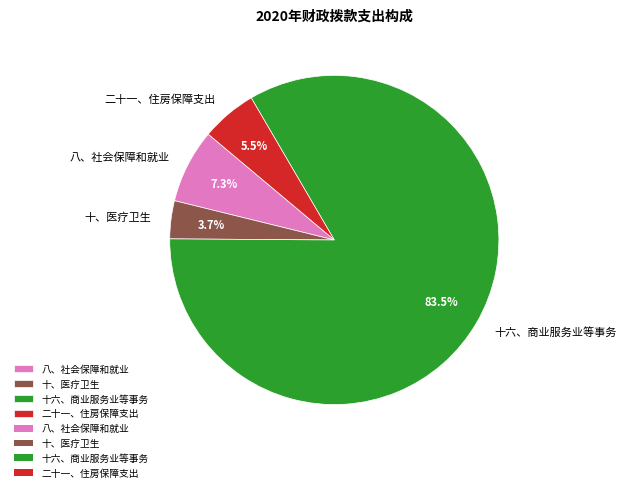

Rank the categories by value from lowest to highest.

十、医疗卫生, 二十一、住房保障支出, 八、社会保障和就业, 十六、商业服务业等事务